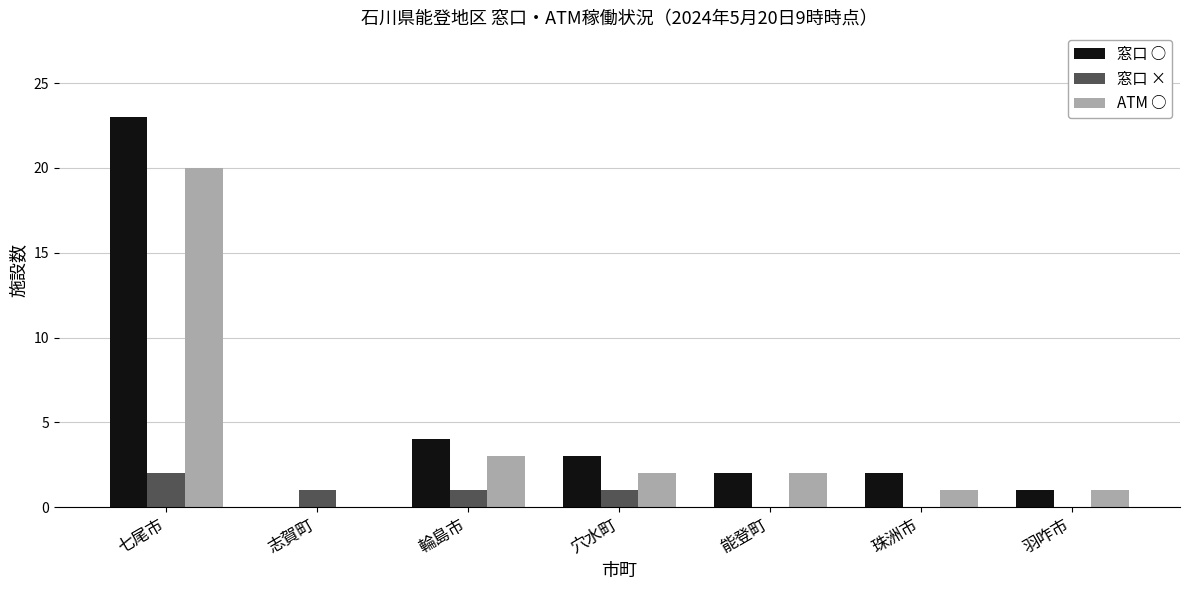

True or false: 窓口 × has a value of 1 at 穴水町.

True